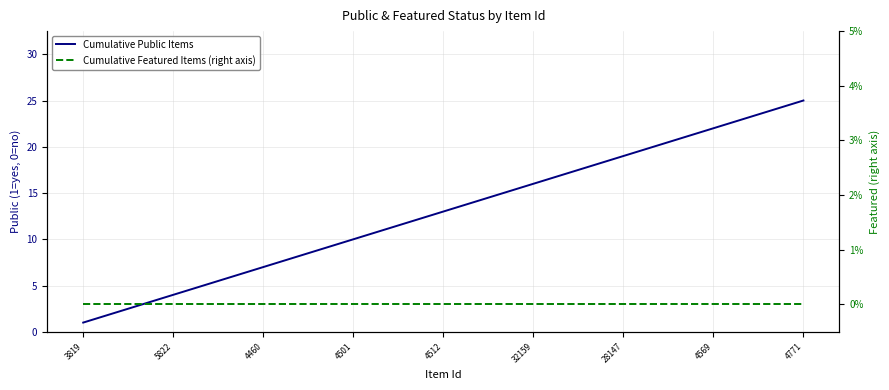

What is the average value of the Cumulative Public Items series?

13